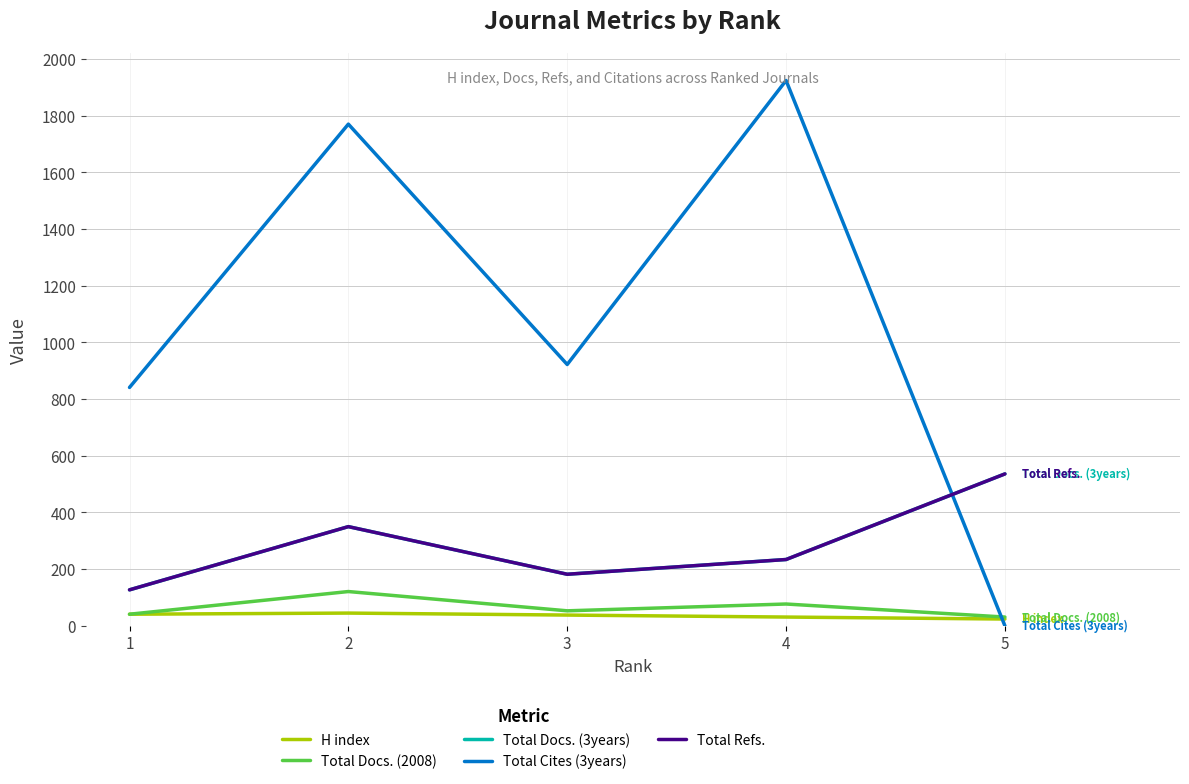

The value of Total Refs. at 2 is 350. True or false?

True